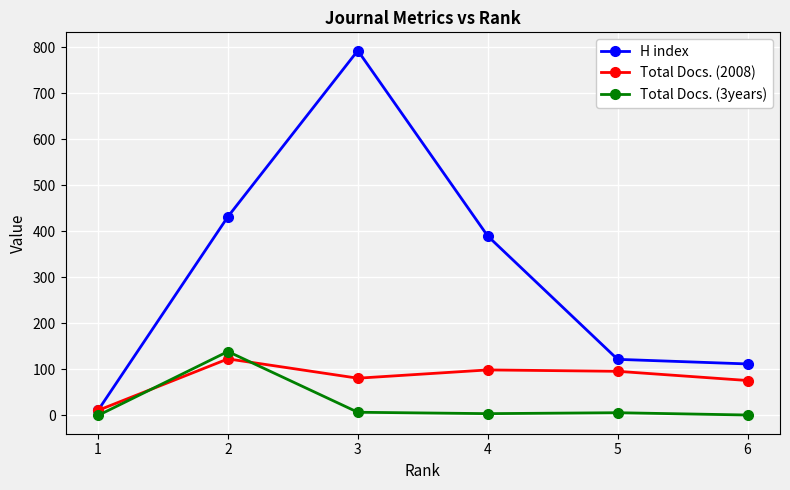

True or false: H index has a value of 7 at 1.

False